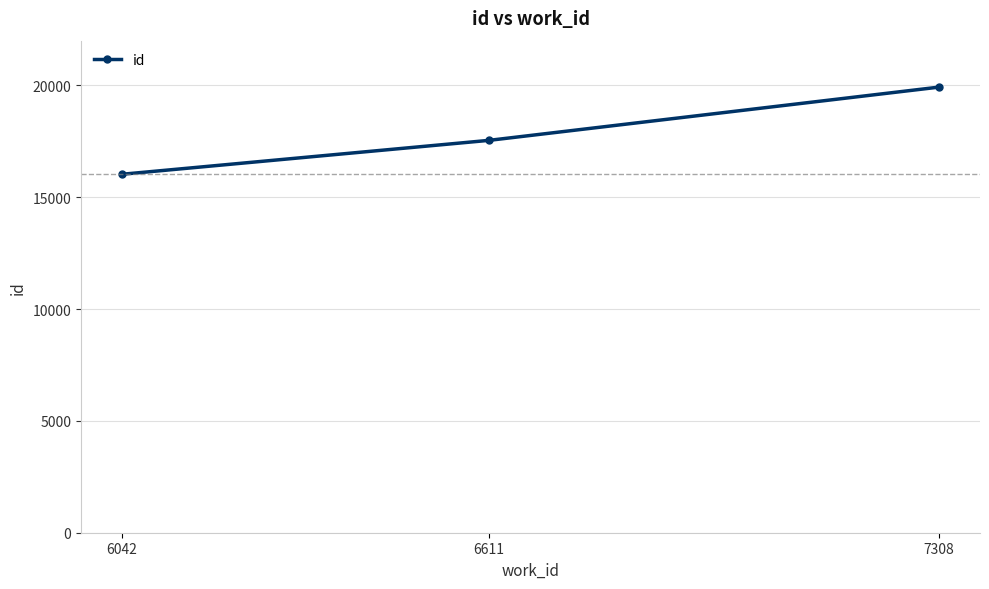

What is the maximum value shown in the chart?

19924